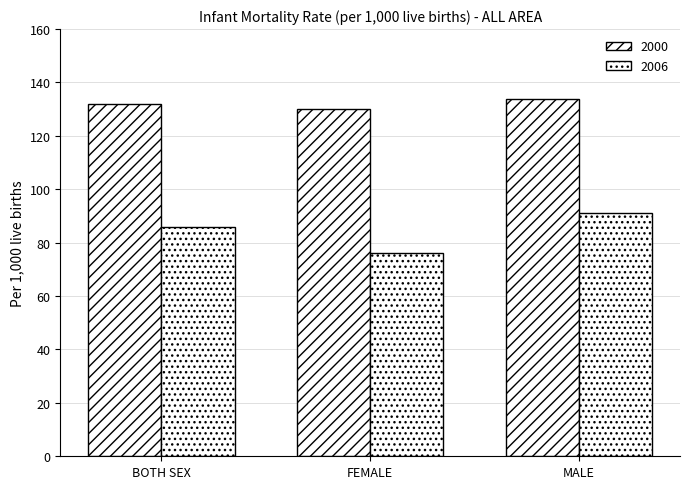

Which has a higher value, MALE or BOTH SEX?

MALE